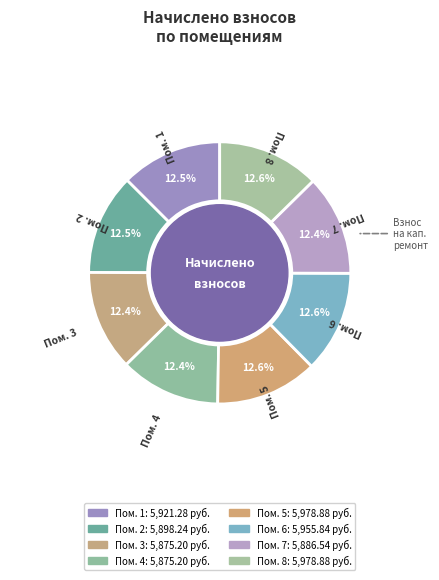

Count the number of slices in the pie.

8